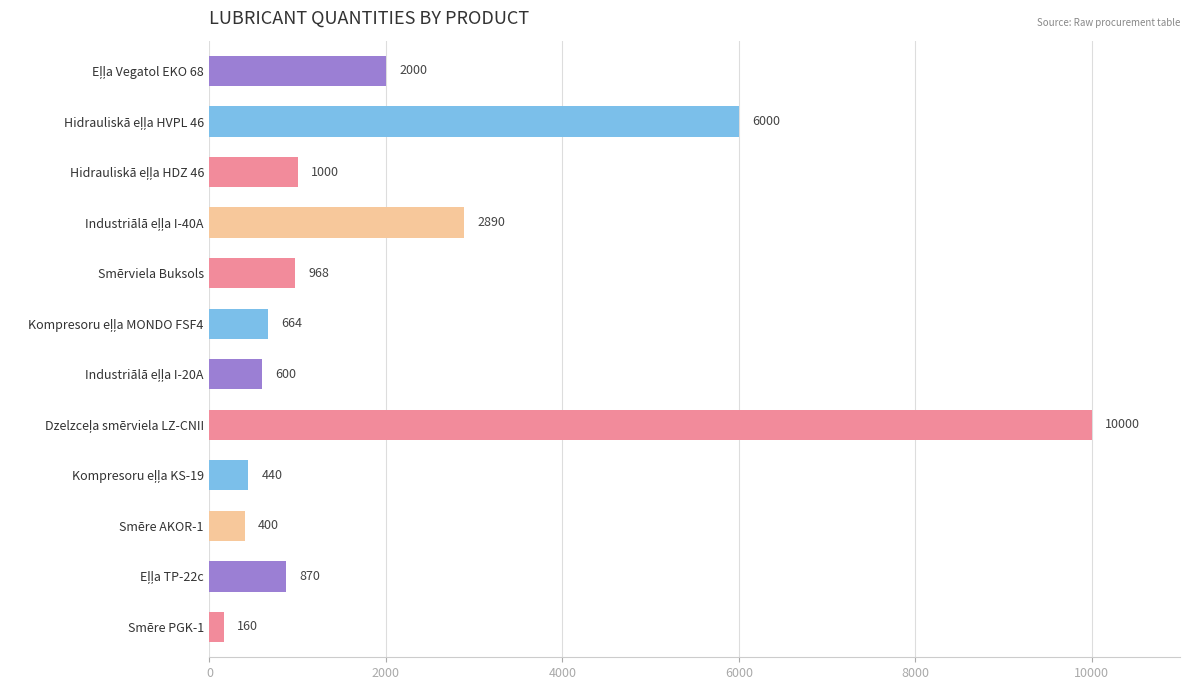

The chart shows a value of 1548 at Smērviela Buksols. True or false?

False